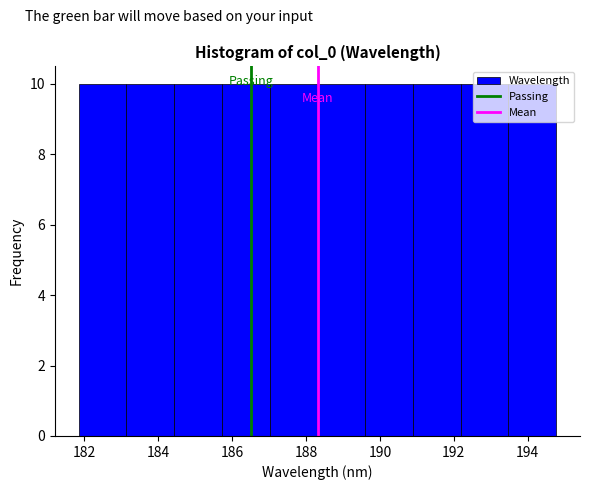

Reading left to right, list every bar in this chart as the range it spans on the x-axis followed by its height. Neither the bar edges nor the heights are printed on the chart, so give them approximately, as read against the axes.

181.8 to 183.2: 10
183.2 to 184.4: 10
184.4 to 185.8: 10
185.8 to 187.0: 10
187.0 to 188.4: 10
188.4 to 189.6: 10
189.6 to 190.8: 10
190.8 to 192.2: 10
192.2 to 193.4: 10
193.4 to 194.8: 10